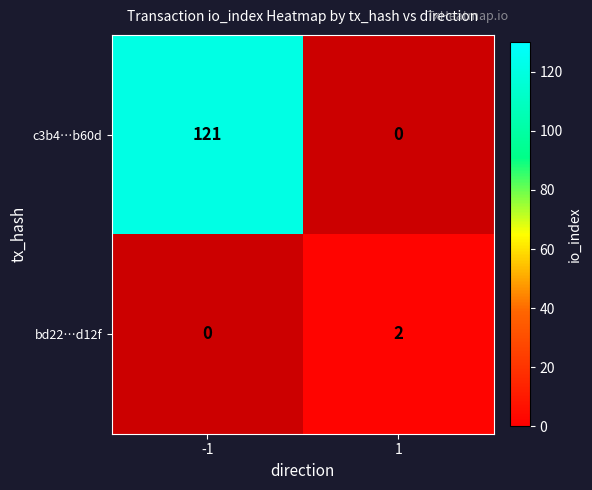

At how many categories does at least one series exceed 10?

1